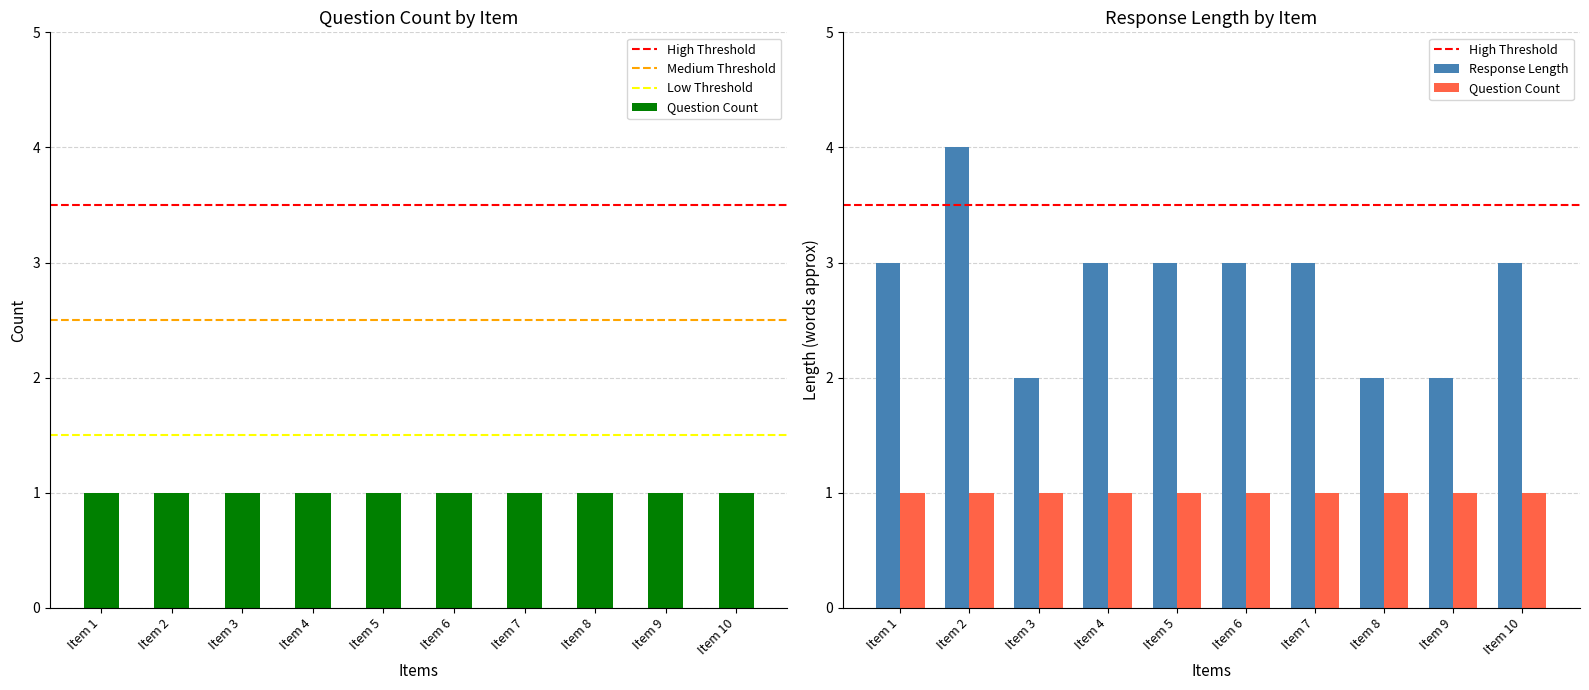

At which label is the value closest to 3?

Item 1